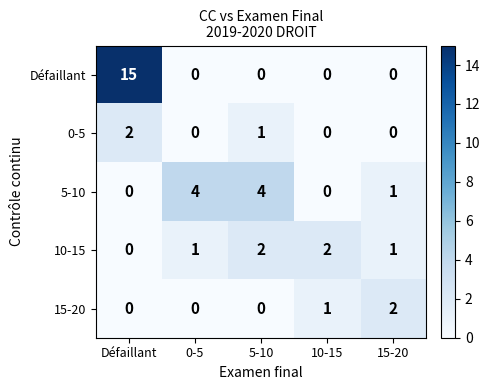

How many 10-15 values are between 1 and 2?

4